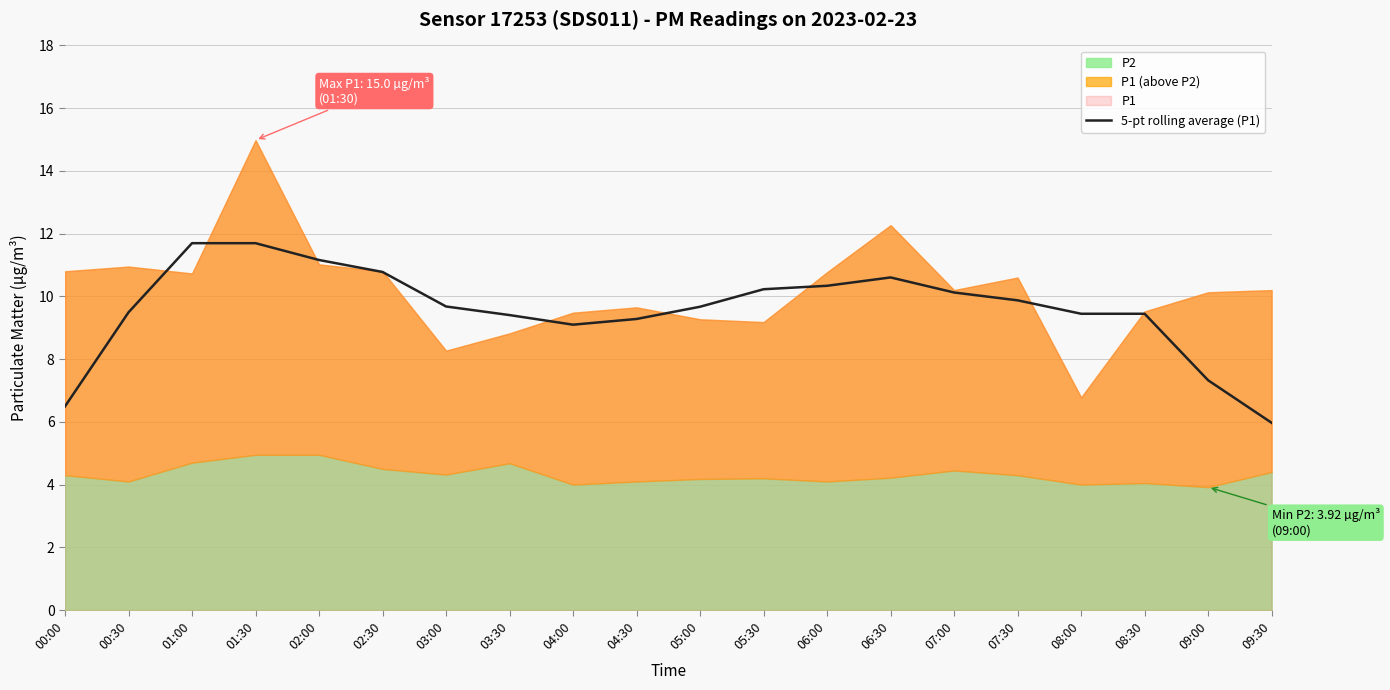

How many lines are shown in the chart?

1